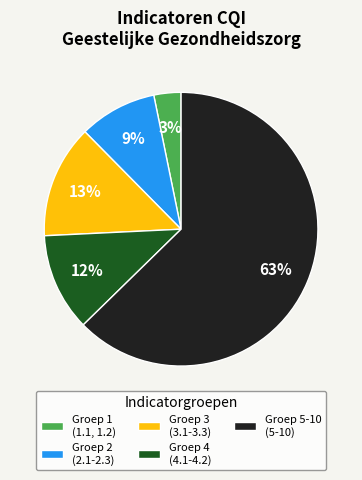

Combined, do Groep 5-10 (5-10) and Groep 3 (3.1-3.3) account for over 50%?

Yes